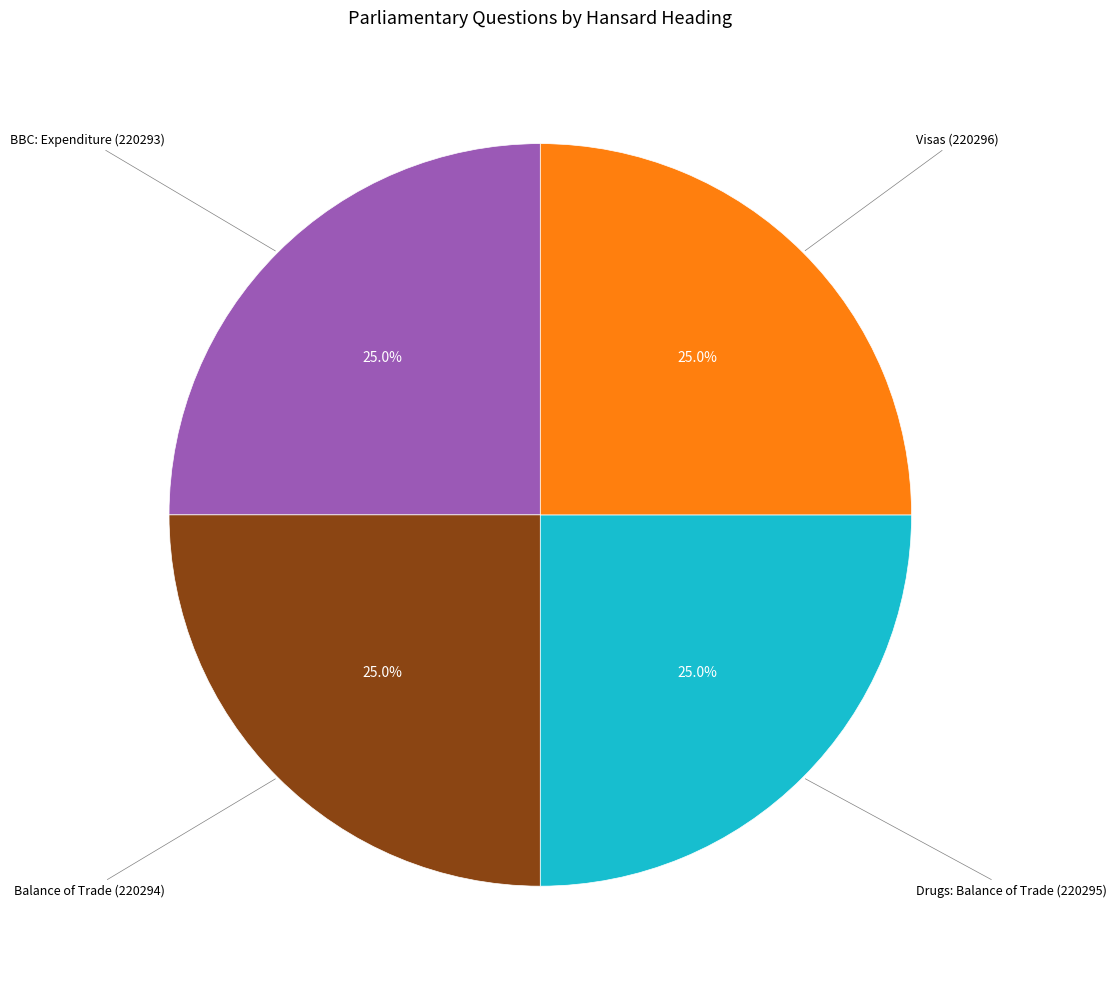

Is there any slice that represents more than half of the pie?

No